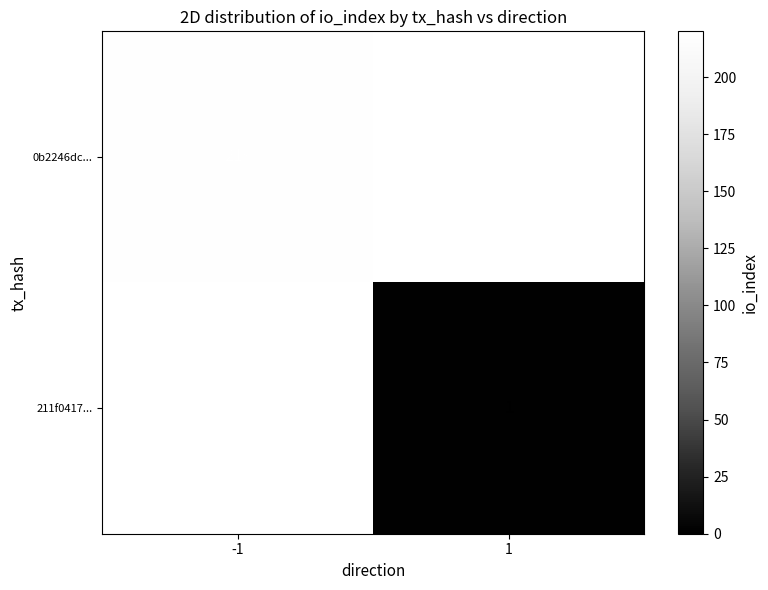

Count the number of categories in the chart.

2